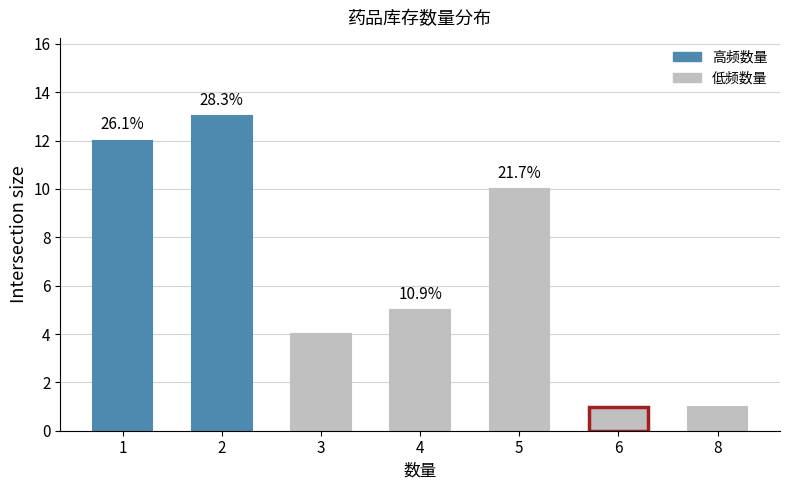

What value does the data have at 2, to the nearest 5?

15